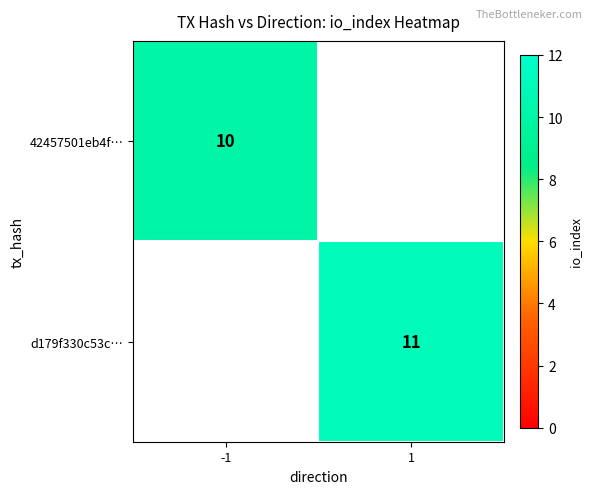

What is the total value across all series at -1?

10